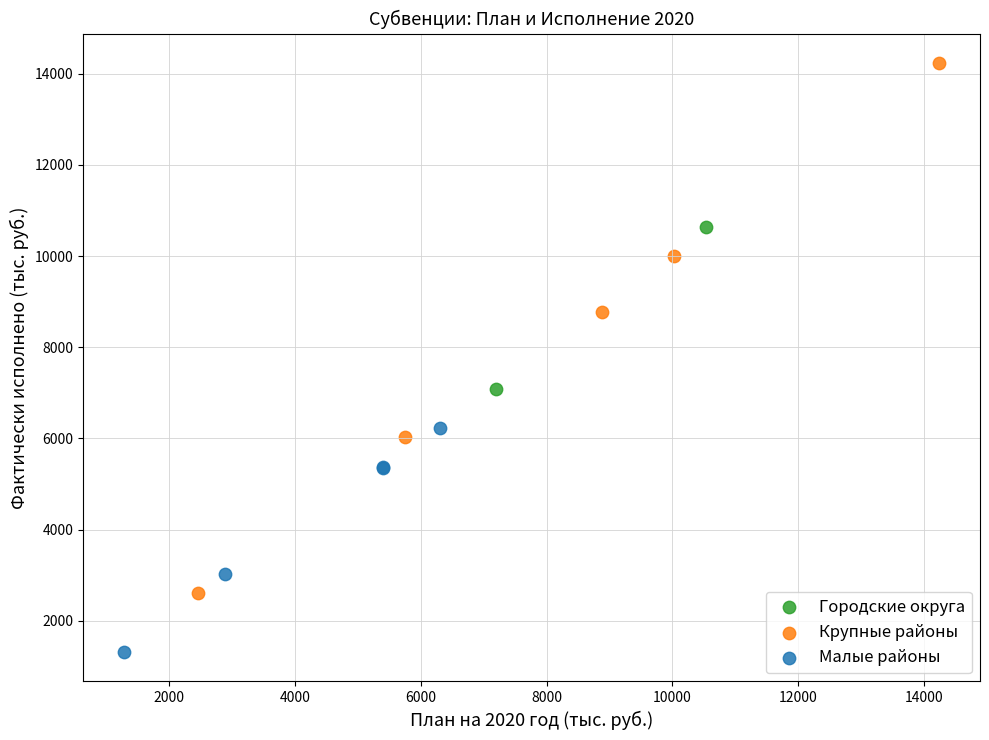

What are all the series names shown in the legend?

Городские округа, Крупные районы, Малые районы